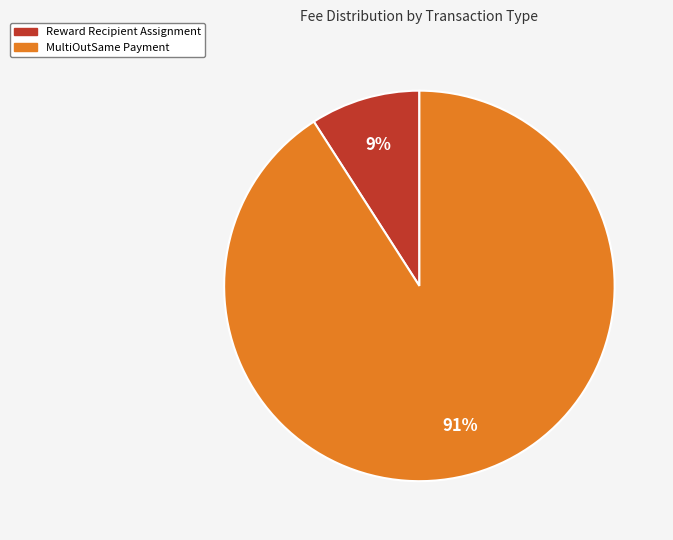

Do MultiOutSame Payment and Reward Recipient Assignment together represent more than half of the pie?

Yes